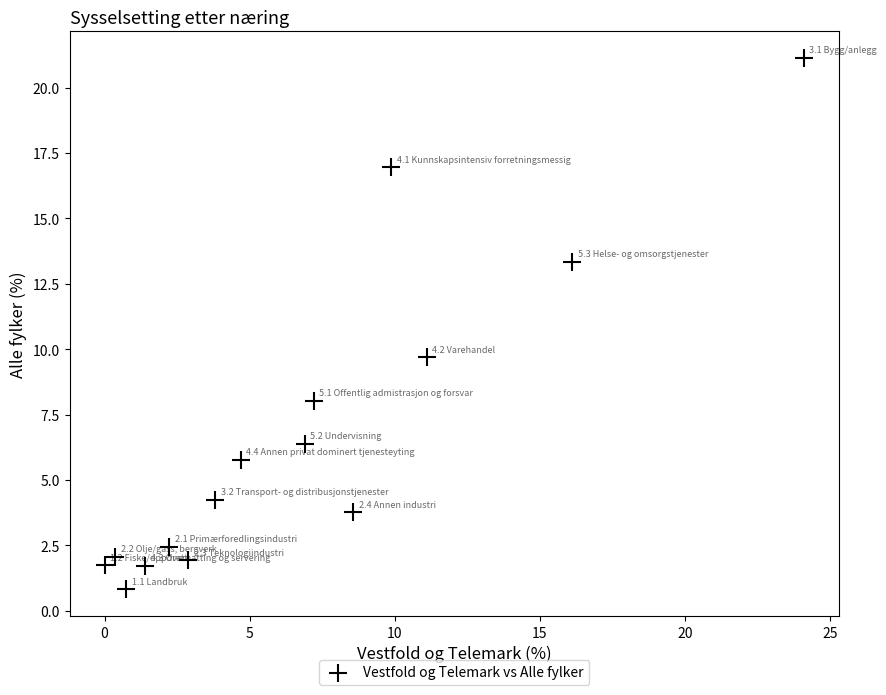

What Y value in the scatter plot is closest to 10?

9.7